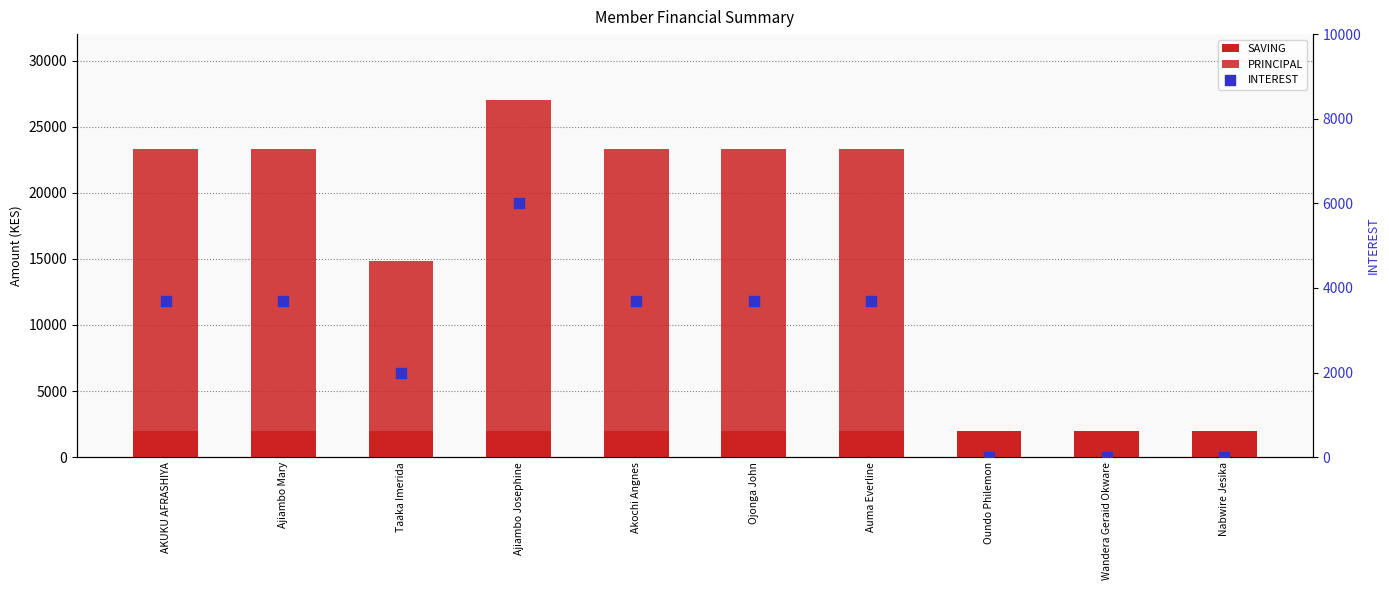

At how many categories does at least one series exceed 14383?

6